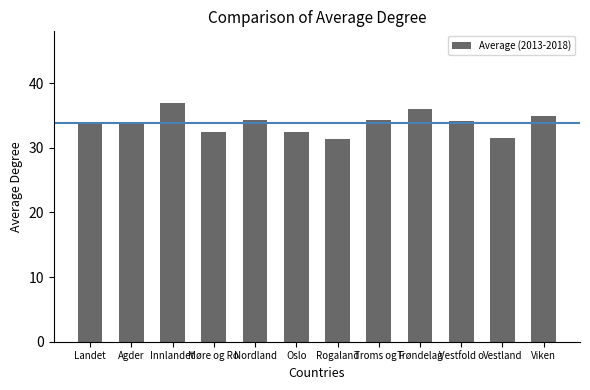

The chart shows a value of 34.3 at Nordland. True or false?

True